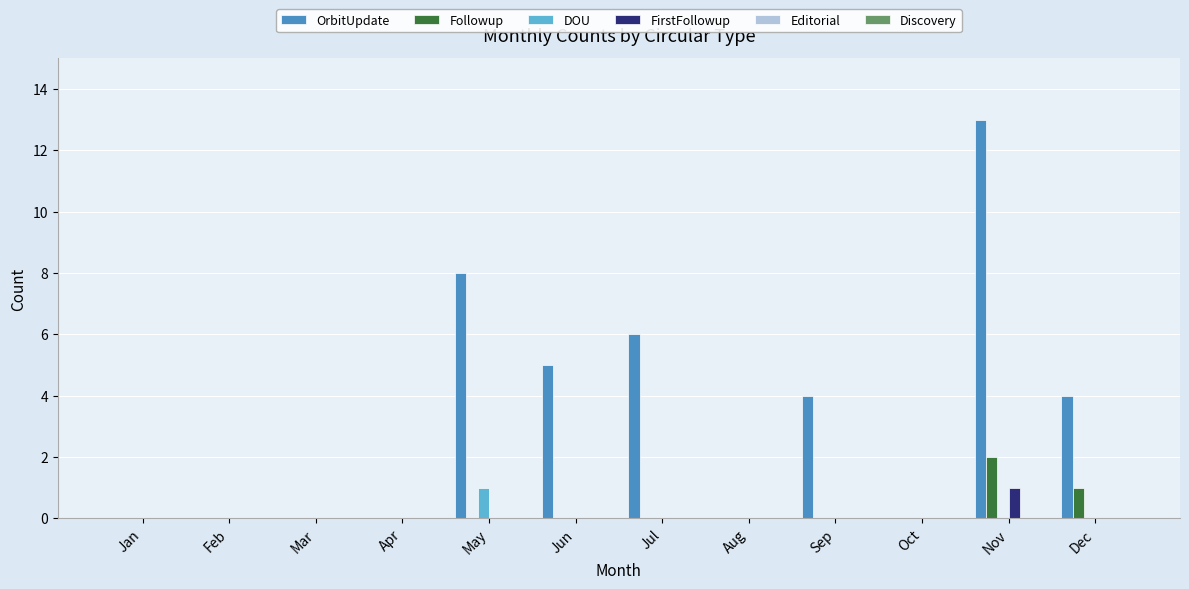

Which category has the highest value in the OrbitUpdate series?

Nov